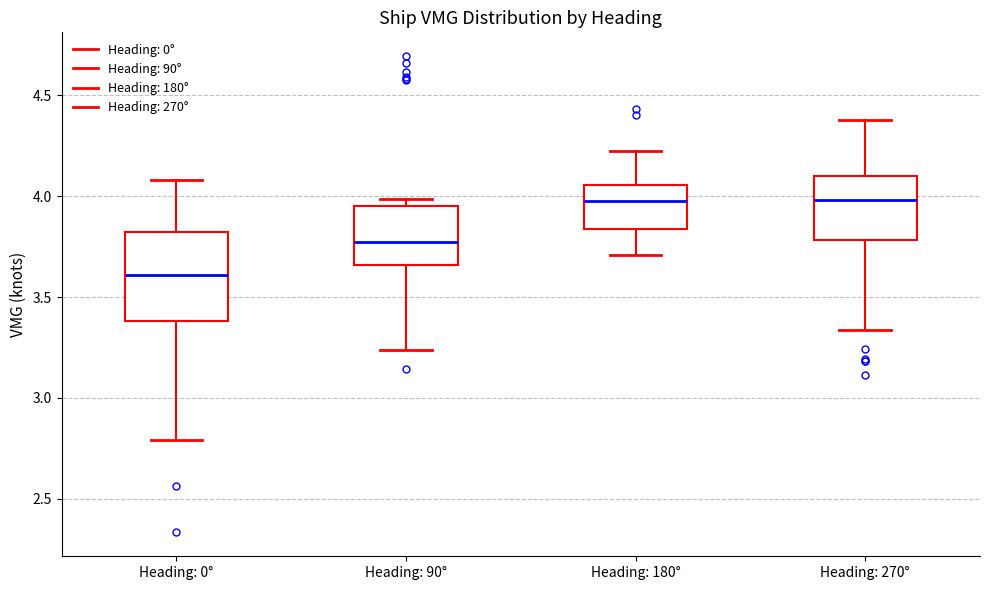

Reading left to right, transcribe this box plot: for each box, give where its median line is, the range the box spans, and where its two whiskers end, as read against the y-axis. The values are not printed on the chart, so give them approximately, as read against the axis.

Heading: 0°: median 3.60, box 3.40 to 3.80, whiskers 2.80 to 4.10
Heading: 90°: median 3.75, box 3.65 to 3.95, whiskers 3.25 to 4.00
Heading: 180°: median 4.00, box 3.85 to 4.05, whiskers 3.70 to 4.20
Heading: 270°: median 4.00, box 3.80 to 4.10, whiskers 3.35 to 4.35